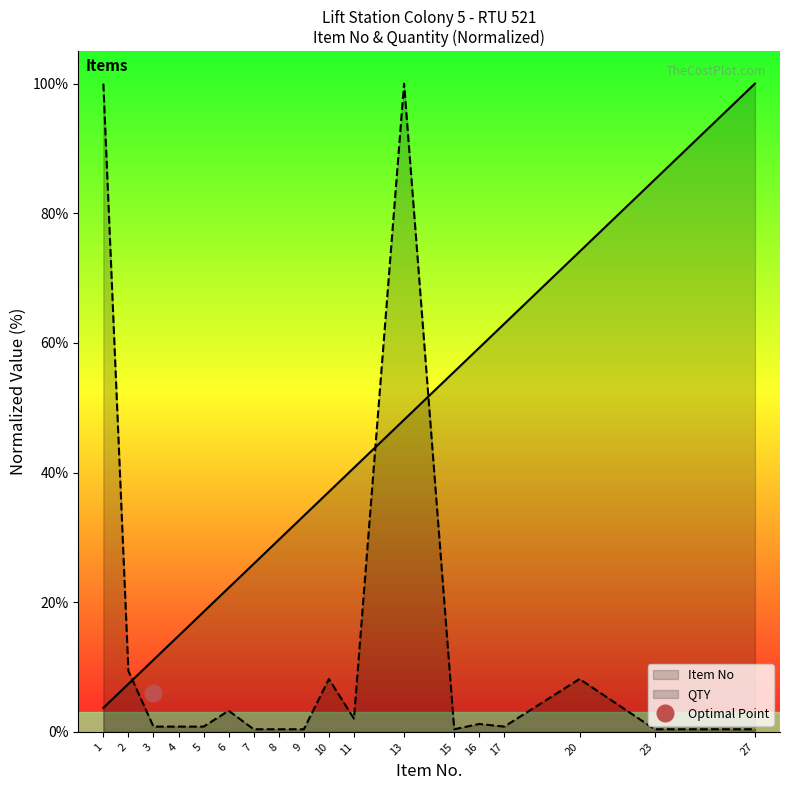

Reading left to right, transcribe all the data shown in this chart.

Item No: 1=3.7	2=7.4	3=11.1	4=14.8	5=18.5	6=22.2	7=25.9	8=29.6	9=33.3	10=37.0	11=40.7	13=48.1	15=55.6	16=59.3	17=63.0	20=74.1	23=85.2	27=100.0
QTY: 1=100.0	2=9.4	3=0.8	4=0.8	5=0.8	6=3.3	7=0.4	8=0.4	9=0.4	10=8.2	11=2.0	13=100.0	15=0.4	16=1.2	17=0.8	20=8.2	23=0.4	27=0.4